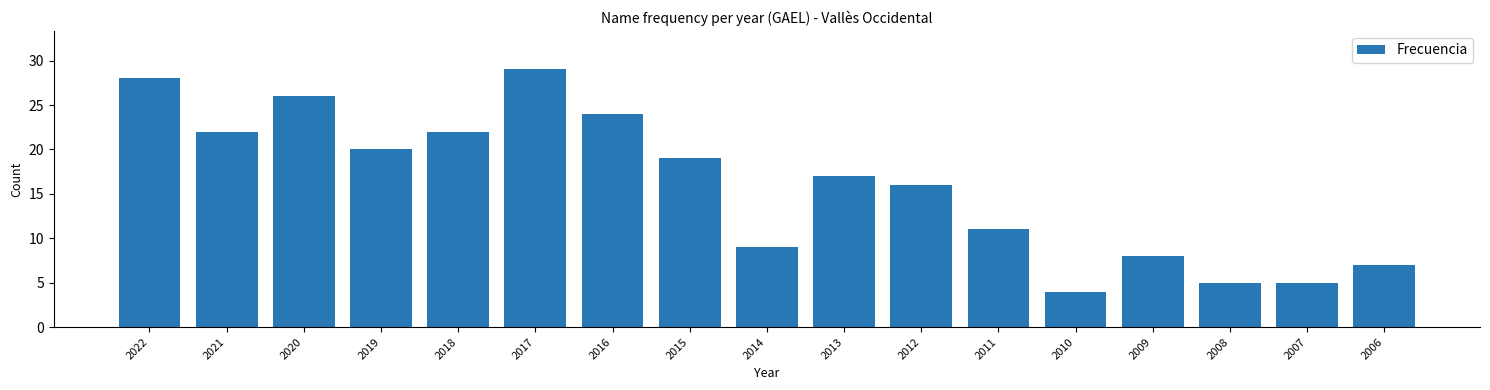

Reading right to left, list all the values displayed in this chart.

2006=7	2007=5	2008=5	2009=8	2010=4	2011=11	2012=16	2013=17	2014=9	2015=19	2016=24	2017=29	2018=22	2019=20	2020=26	2021=22	2022=28